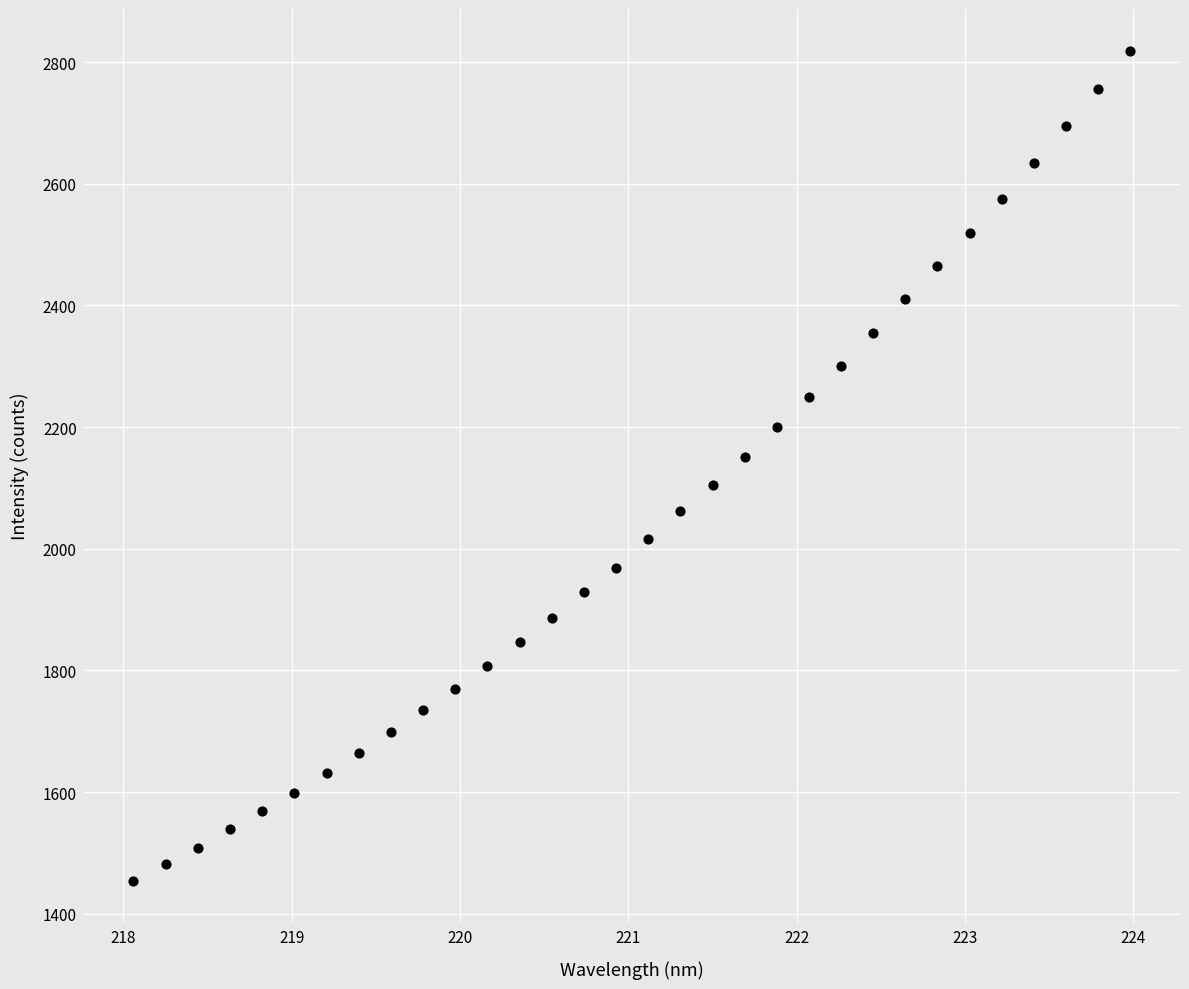

What is the range of X values (max minus min)?

5.9